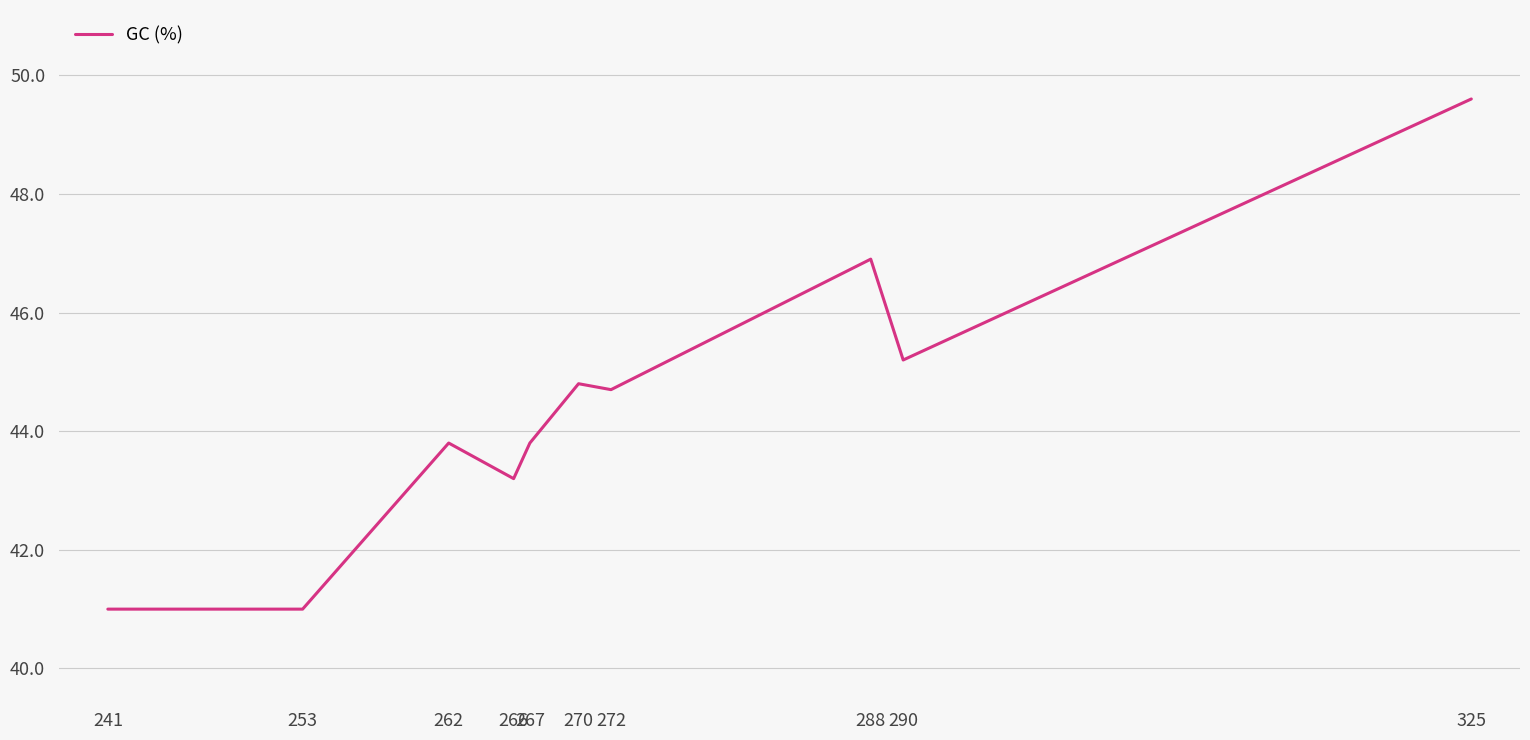

How many categories are shown in the chart?

10